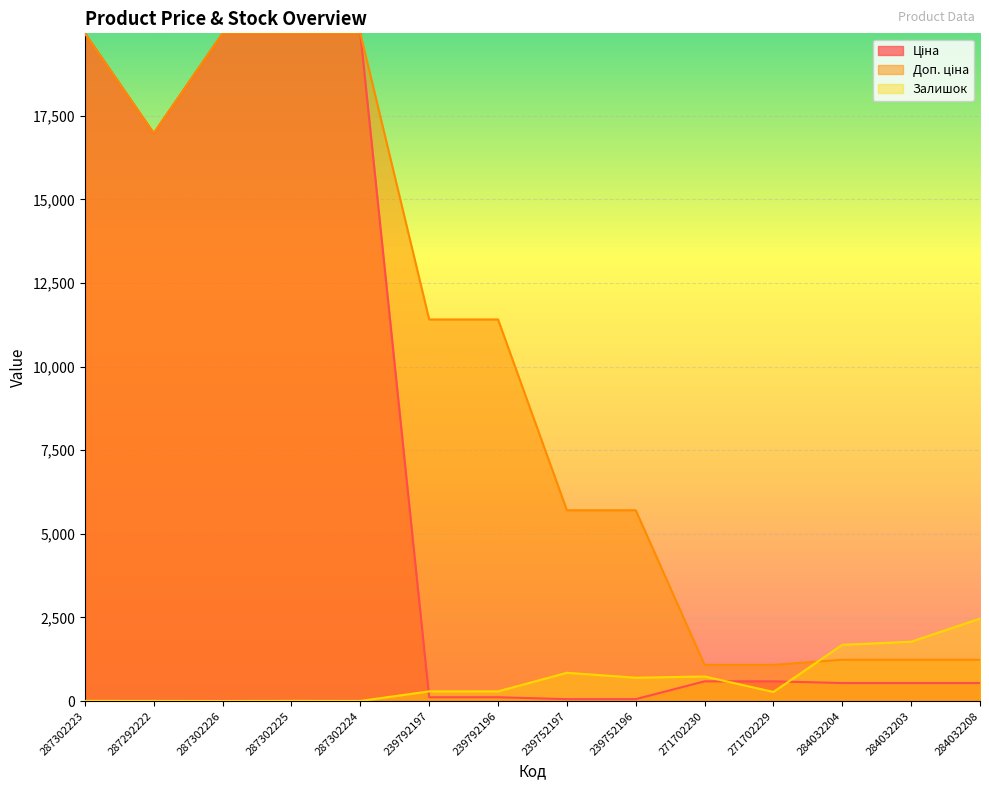

How many values in the Доп. ціна series exceed 11410?

5